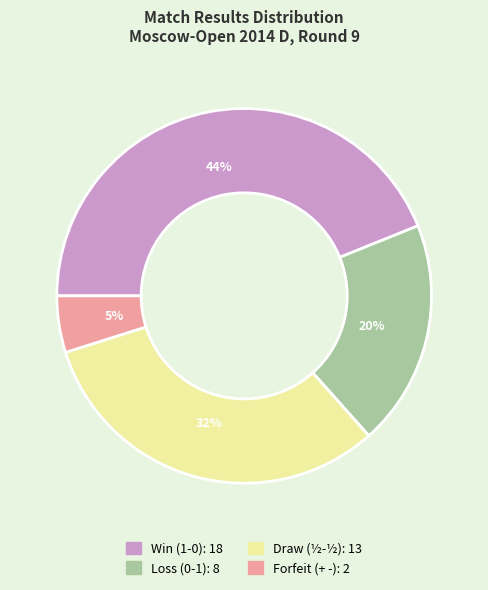

Does any single category account for the majority?

No